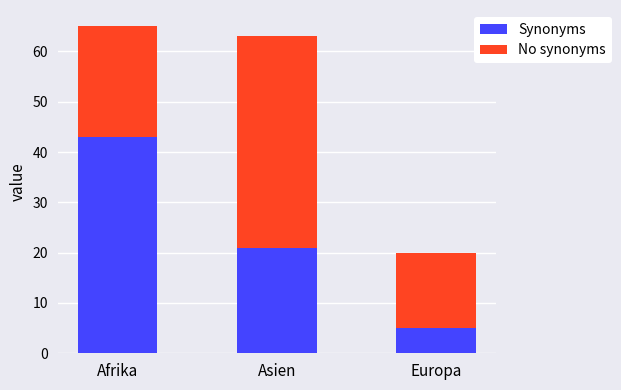

Is it true that Synonyms equals 43 at Afrika?

True